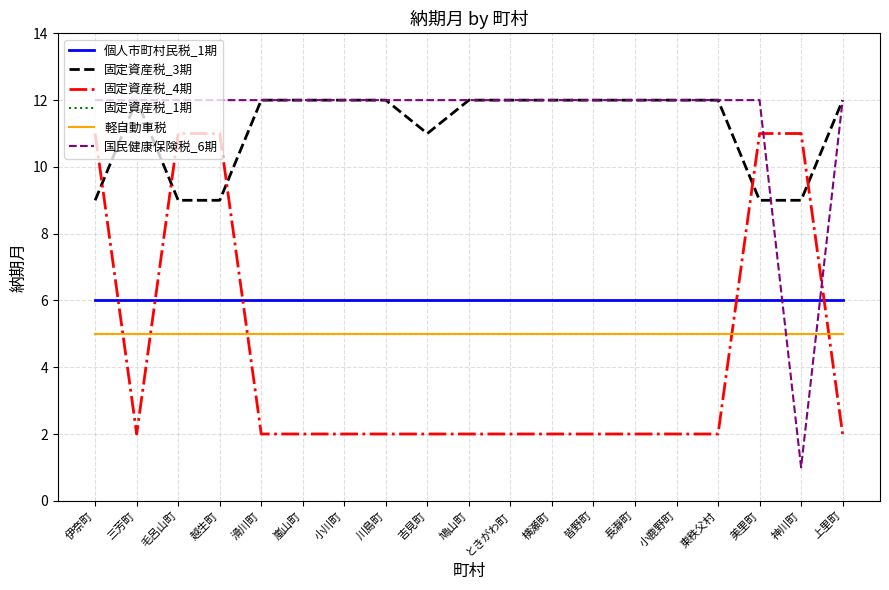

What position from the left is 神川町?

18